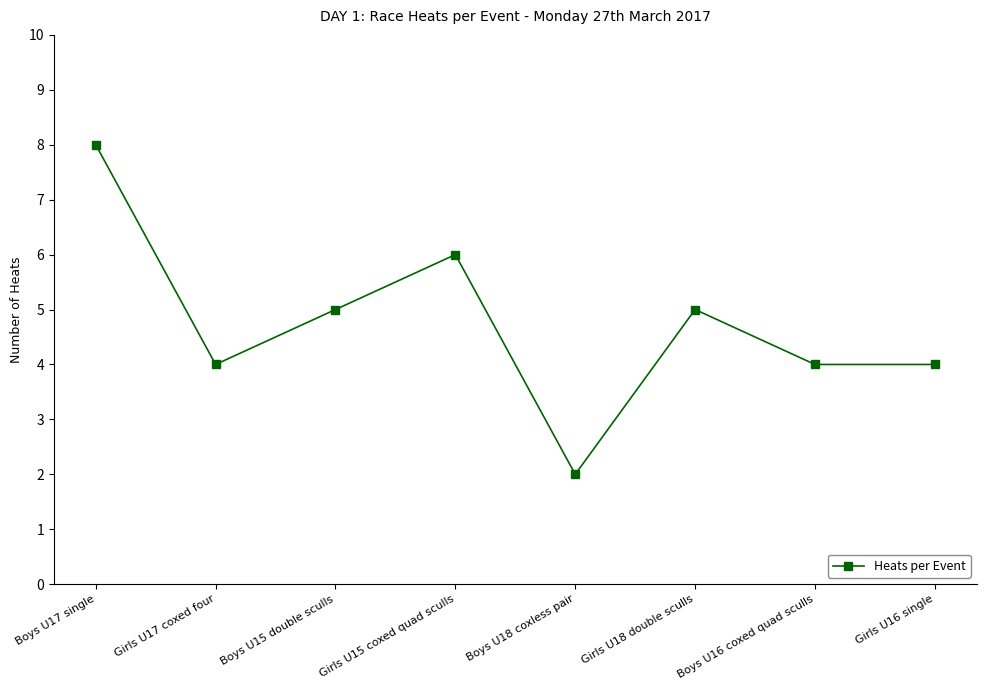

Which has a higher value, Boys U15 double sculls or Boys U16 coxed quad sculls?

Boys U15 double sculls